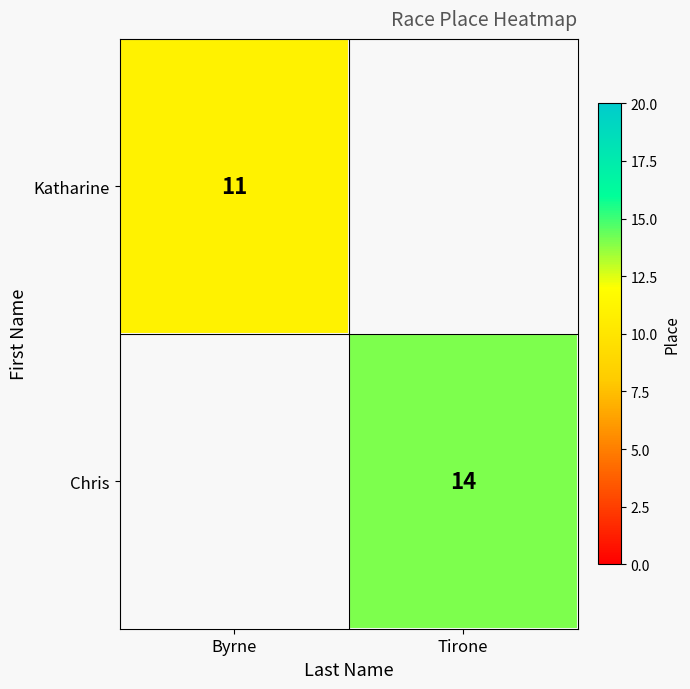

How many distinct data groups are displayed?

2